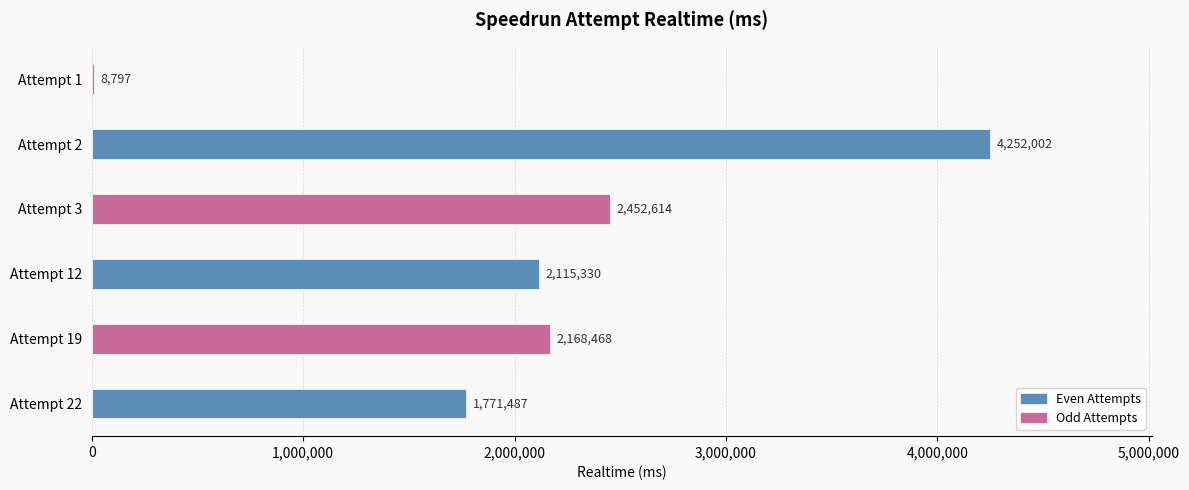

The chart shows a value of 1771487 at Attempt 22. True or false?

True